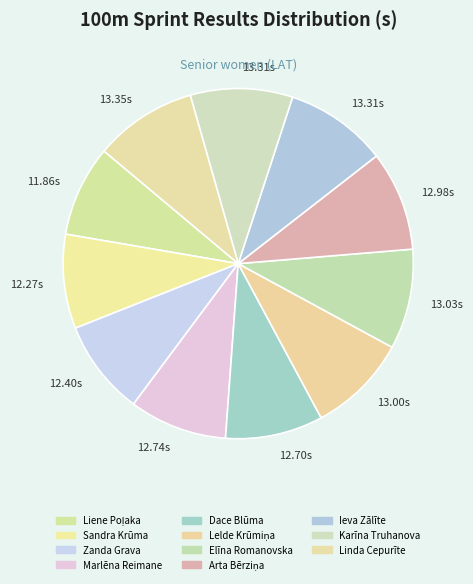

How many segments does this pie chart have?

11